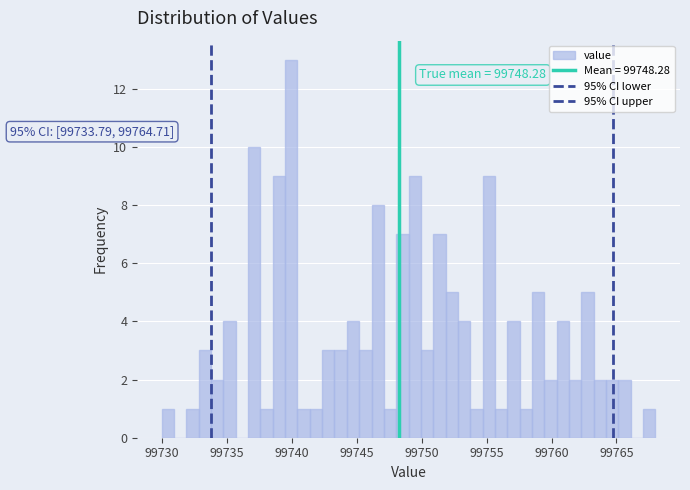

Around what value on the x-axis is the tallest bar? Give the approximate position of its centre, as read against the axis.

99740.0